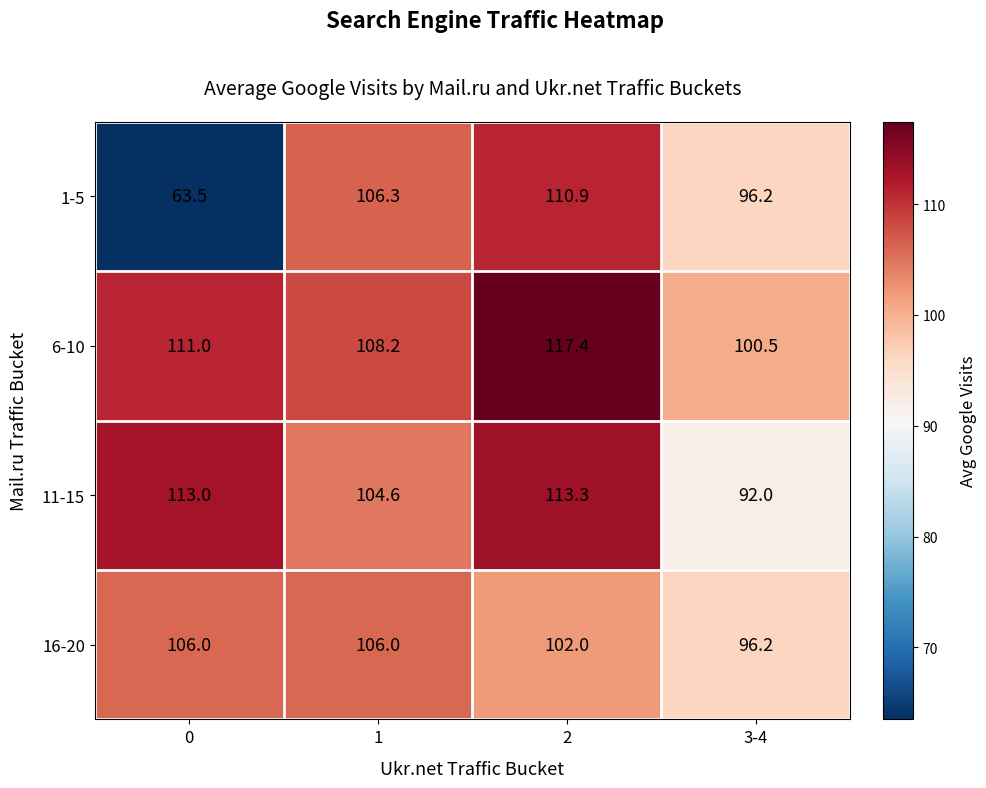

At 2, list the series in order from largest to smallest.

6-10, 11-15, 1-5, 16-20